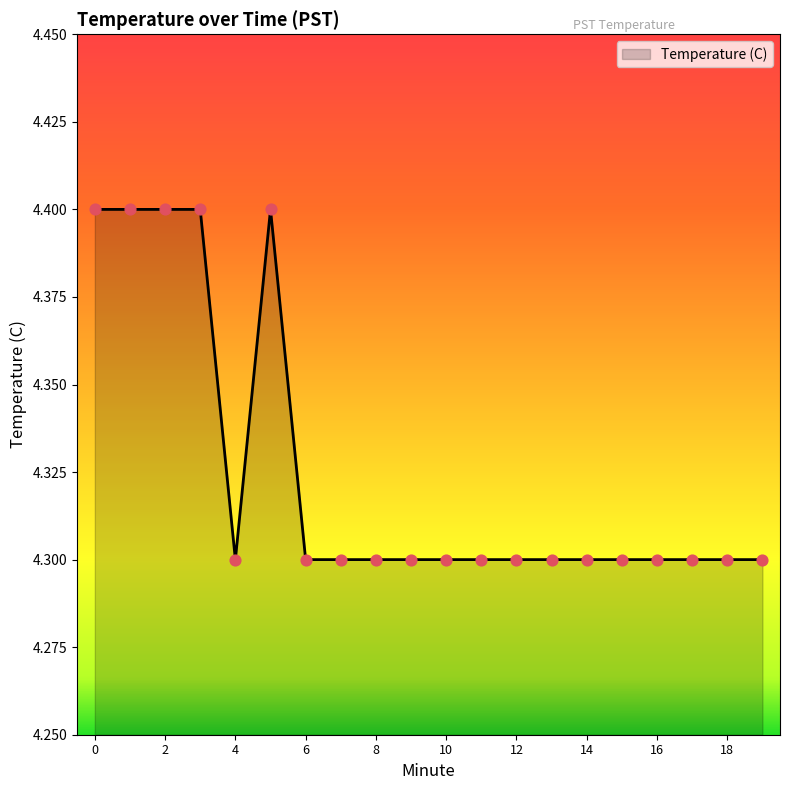

What is the maximum value shown in the chart?

4.4